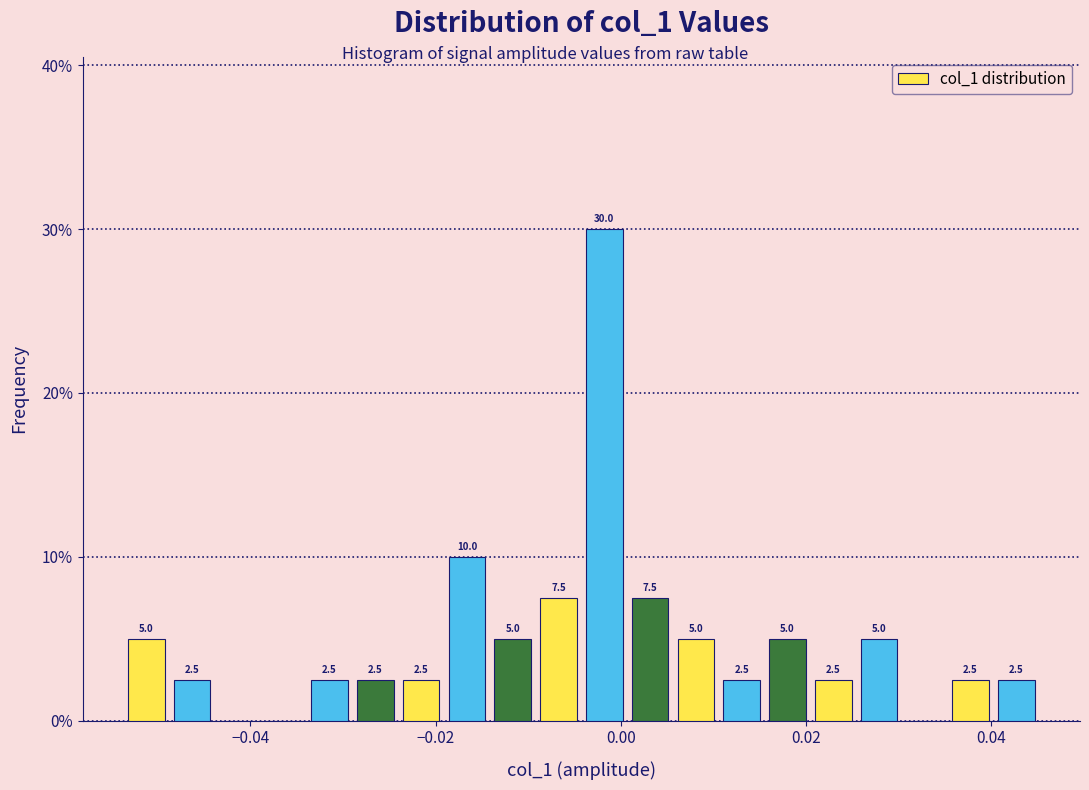

Around what value on the x-axis is the tallest bar? Give the approximate position of its centre, as read against the axis.

-0.002